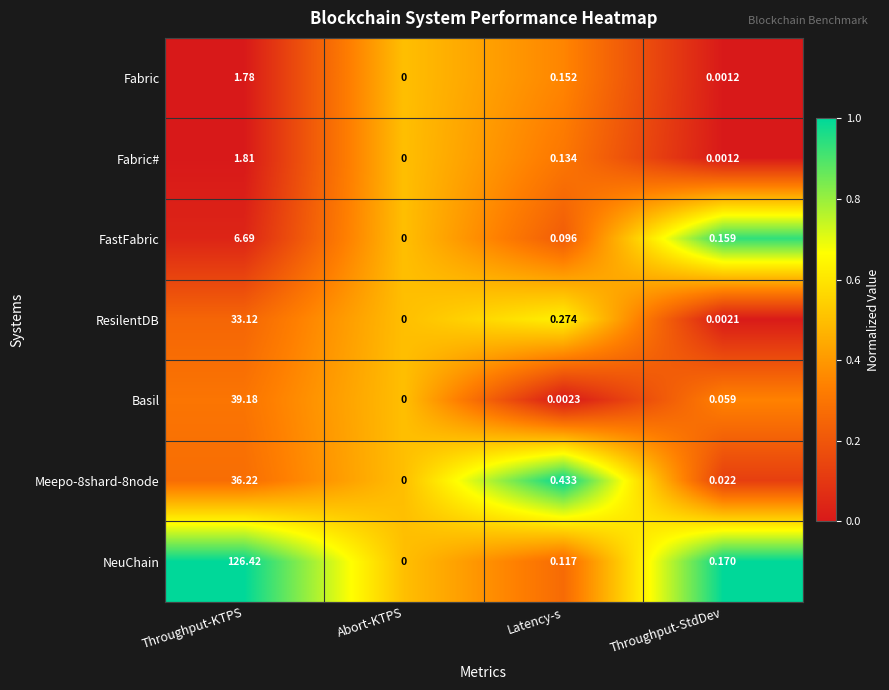

What is the total value across all series at Throughput-KTPS?

245.2